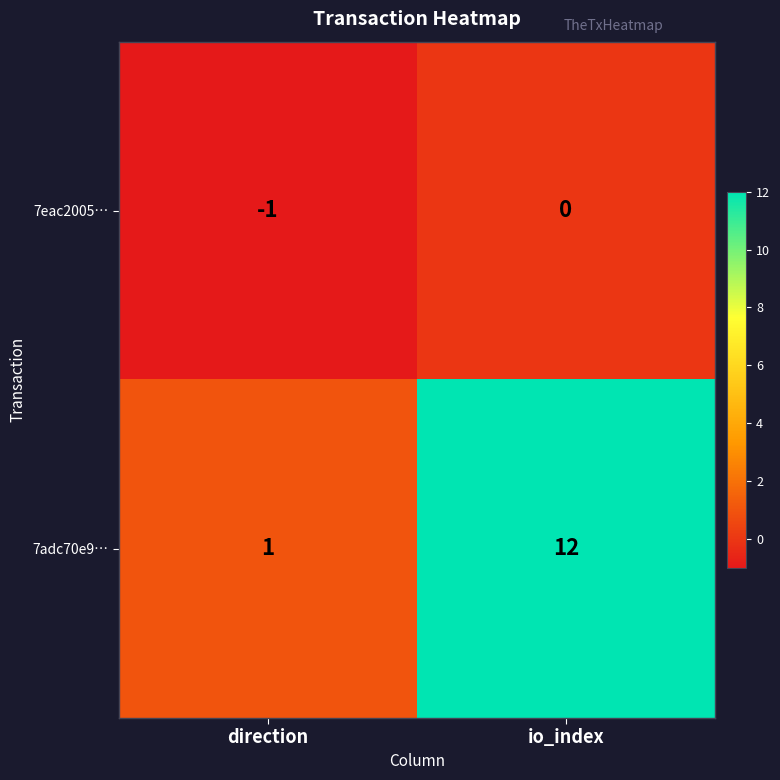

What is the sum of the 7adc70e9… values at direction and io_index?

13